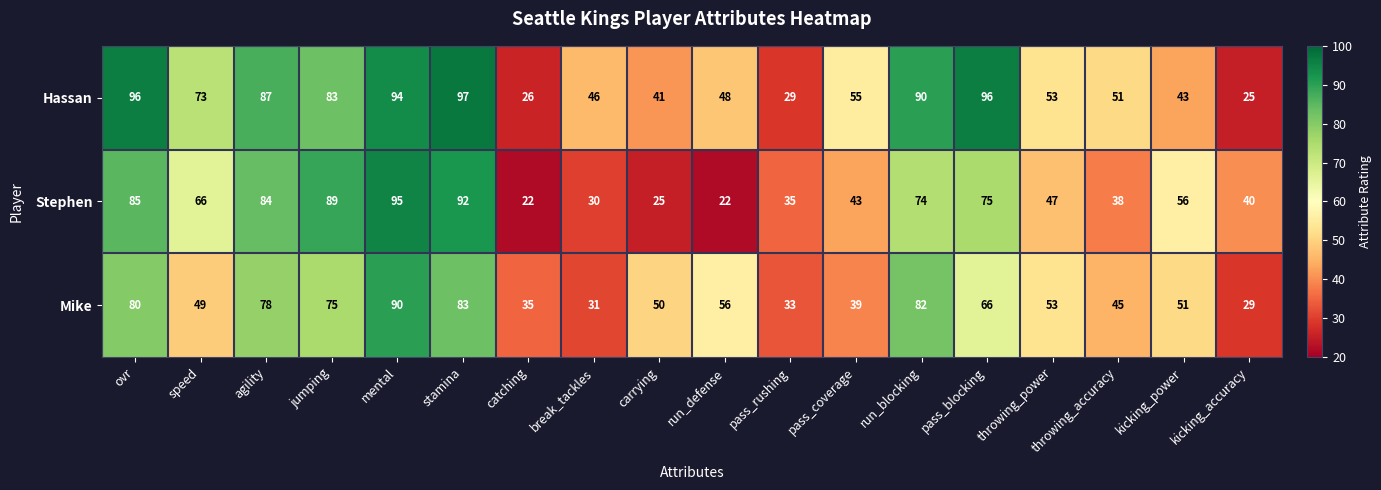

What is the difference between the maximum and minimum values in the Hassan series?

72